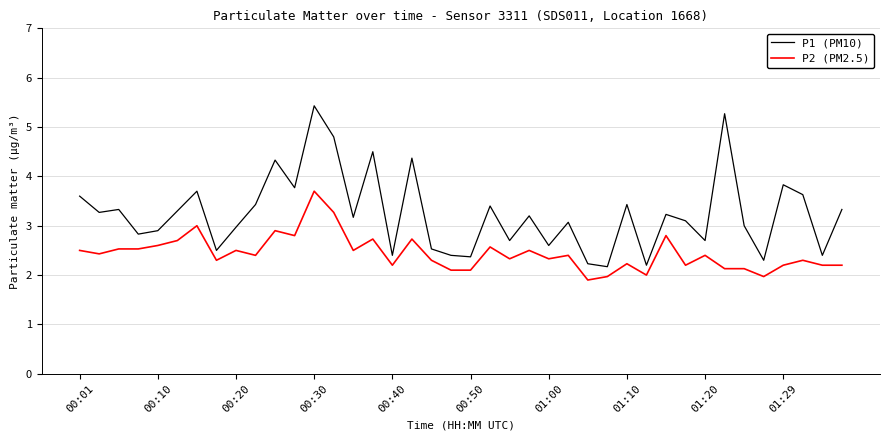

Which series has the largest range (max minus min)?

P1 (PM10)